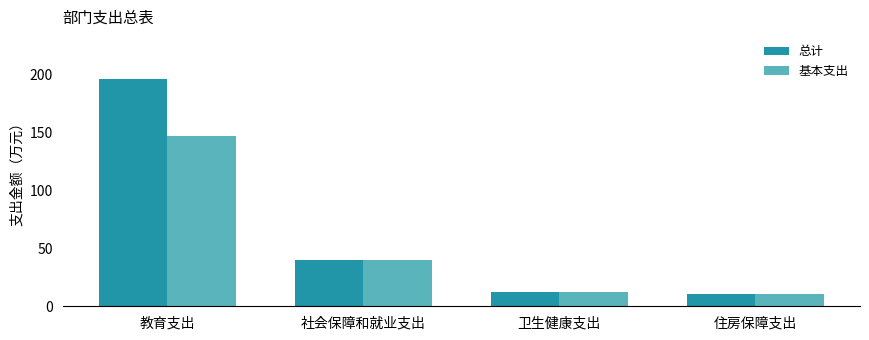

At which label is 总计 closest to 103?

社会保障和就业支出